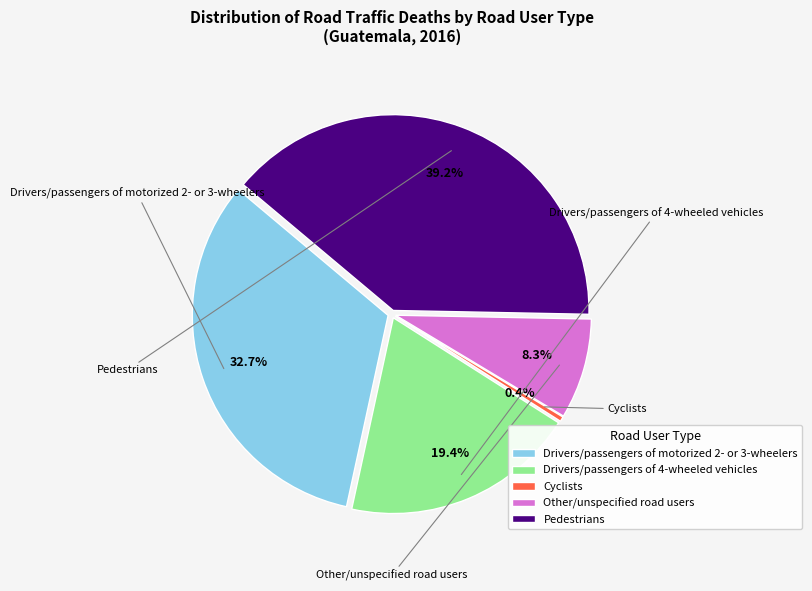

Which has a higher value, Other/unspecified road users or Drivers/passengers of motorized 2- or 3-wheelers?

Drivers/passengers of motorized 2- or 3-wheelers